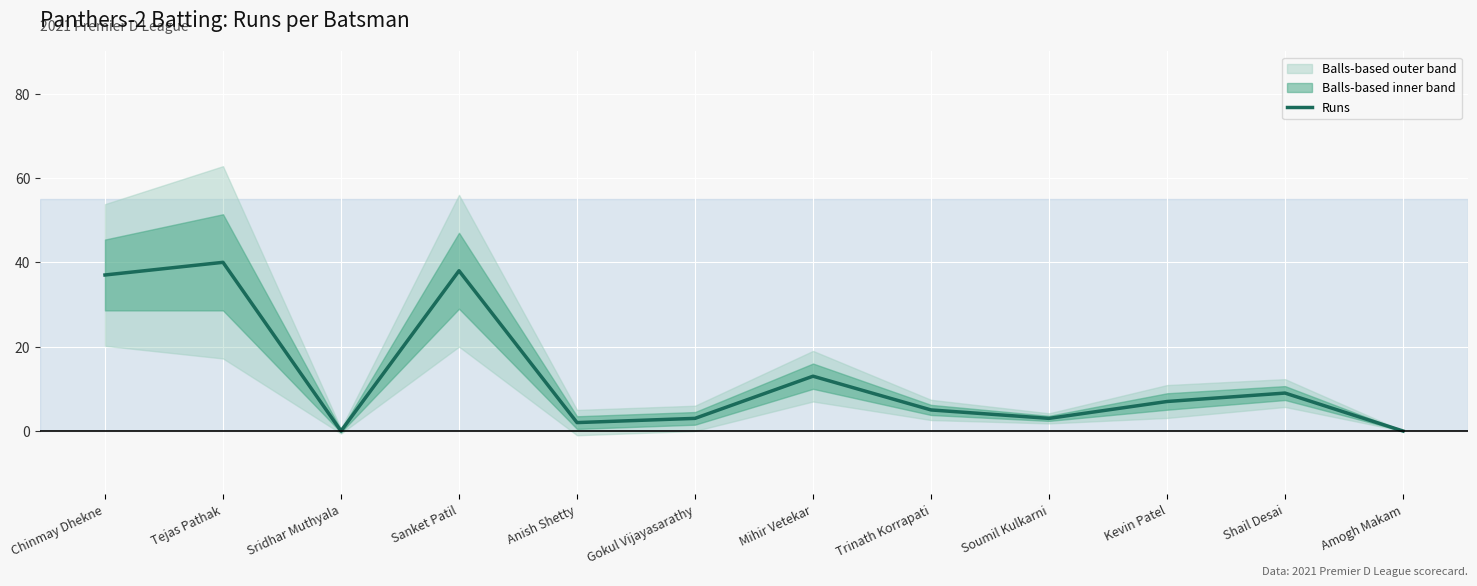

How many data points does each series have?

12